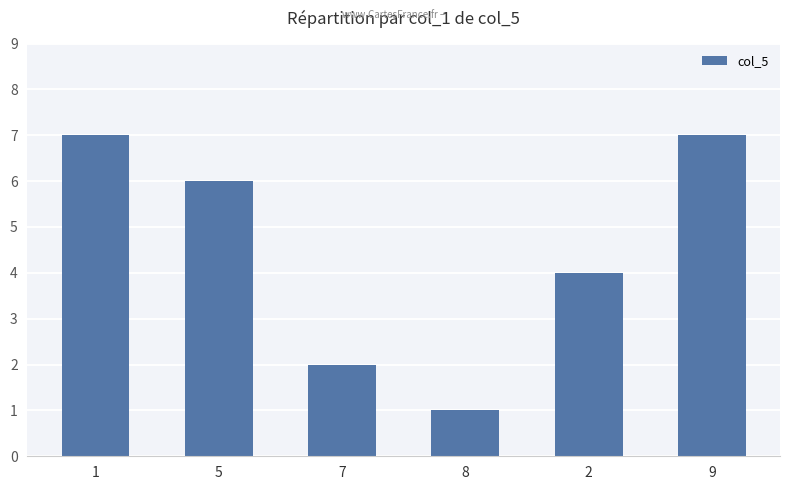

What is the difference between the maximum and minimum values?

6